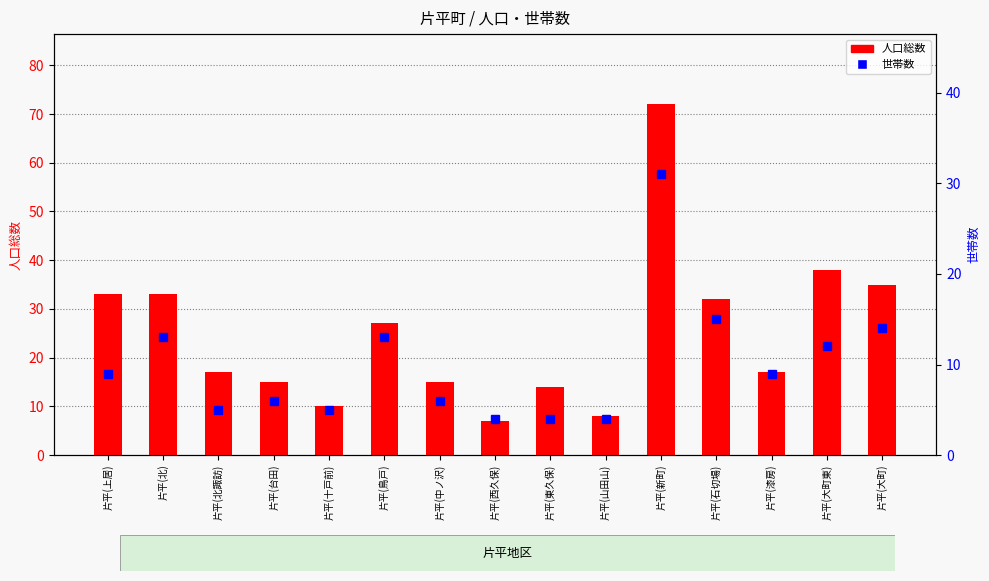

True or false: 人口総数 has a value of 21 at 片平(台田).

False